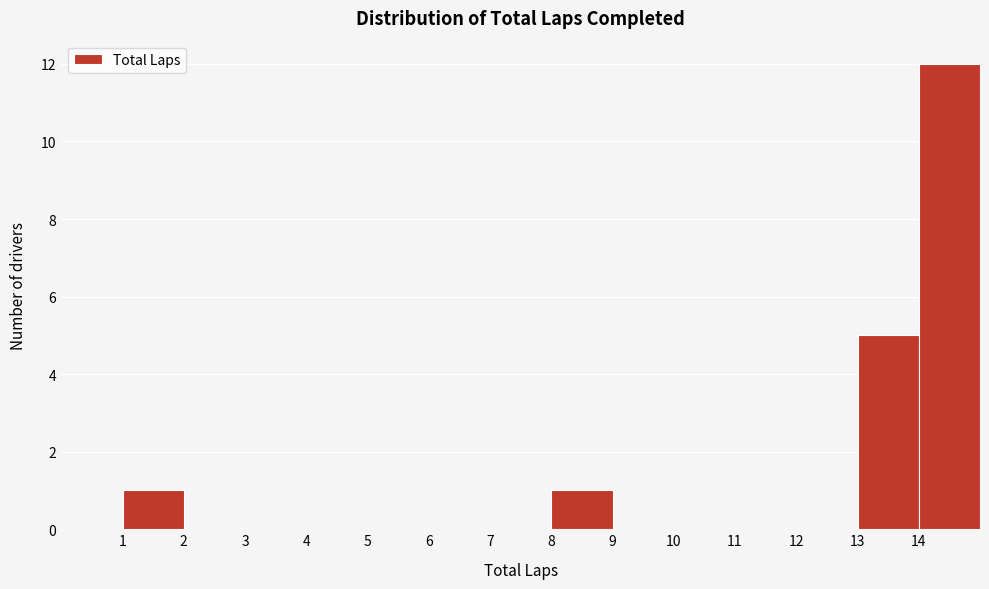

How tall is the bar that spans 14 to 15 on the x-axis? The values are not printed on the chart, so give them approximately, as read against the axis.

12